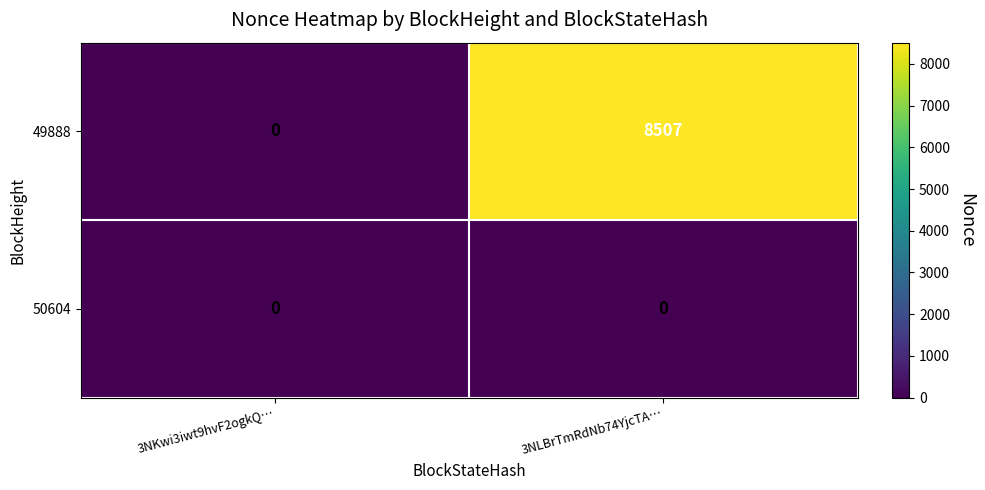

Which series has the largest total across all categories?

49888